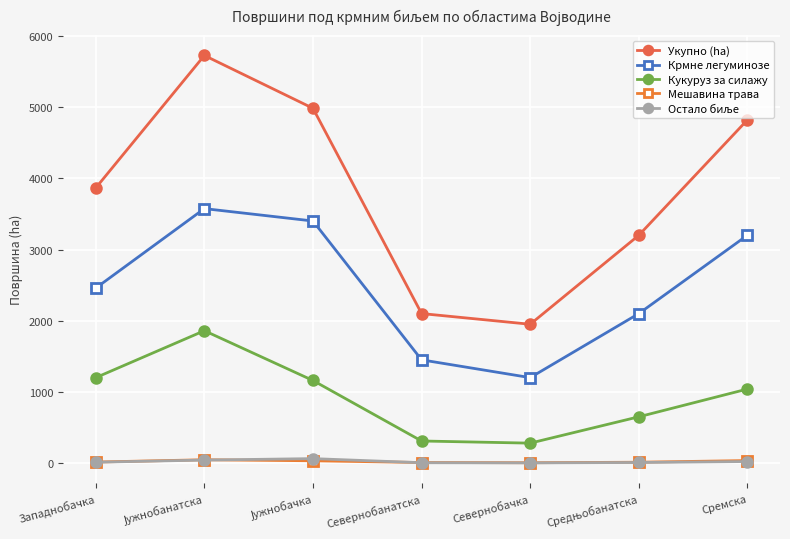

What is the minimum value for Укупно (ha)?

1950.2